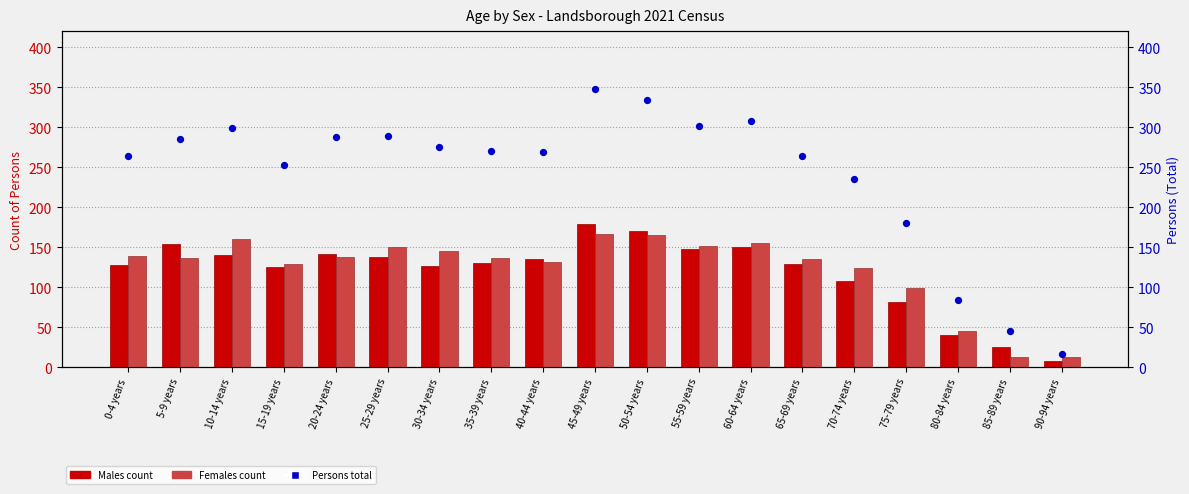

What is the total value across all series at 45-49 years?

694